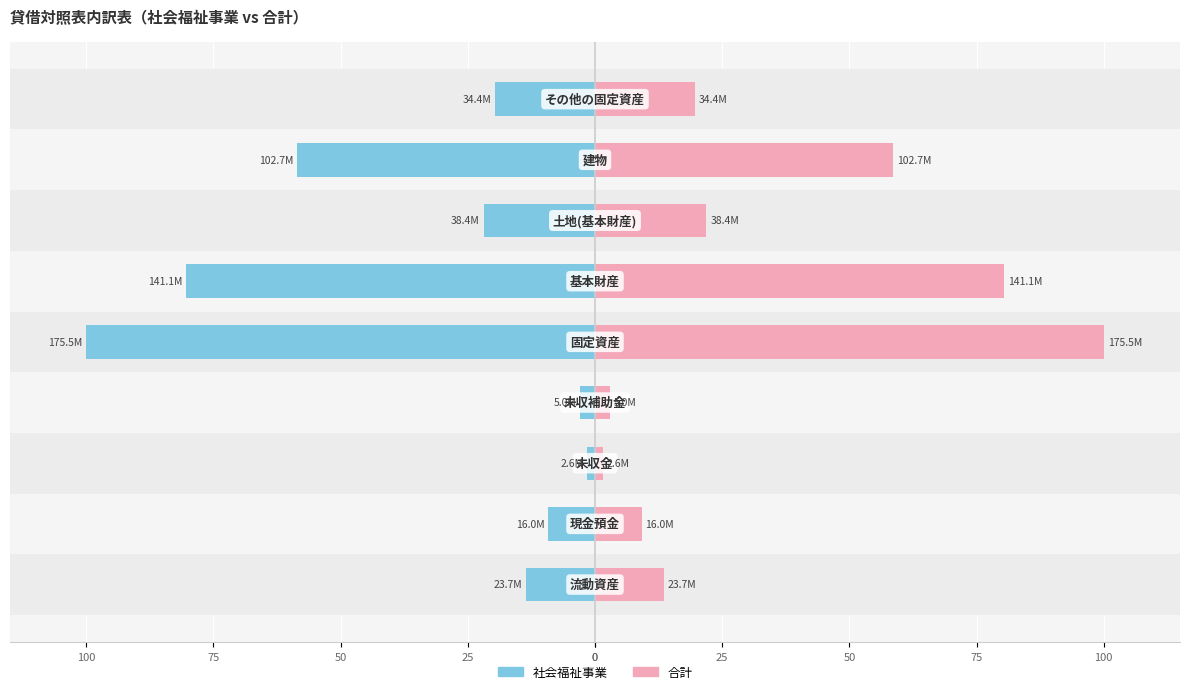

List the series in order of their peak value, lowest first.

社会福祉事業, 合計